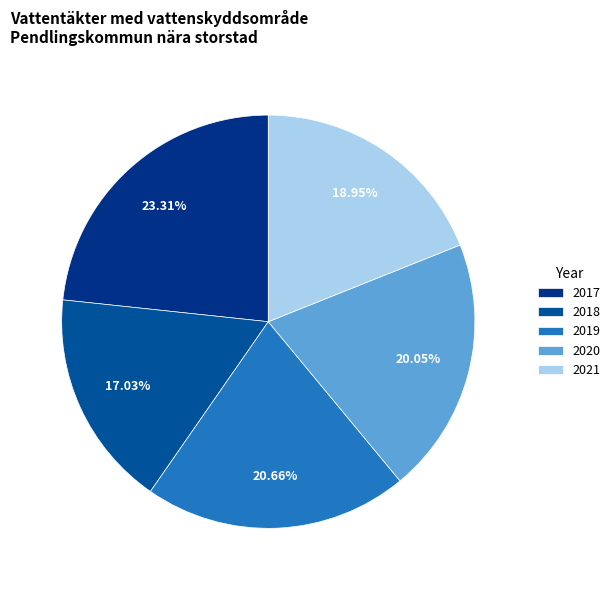

To the nearest percent, what percentage of the pie is 2021?

19%